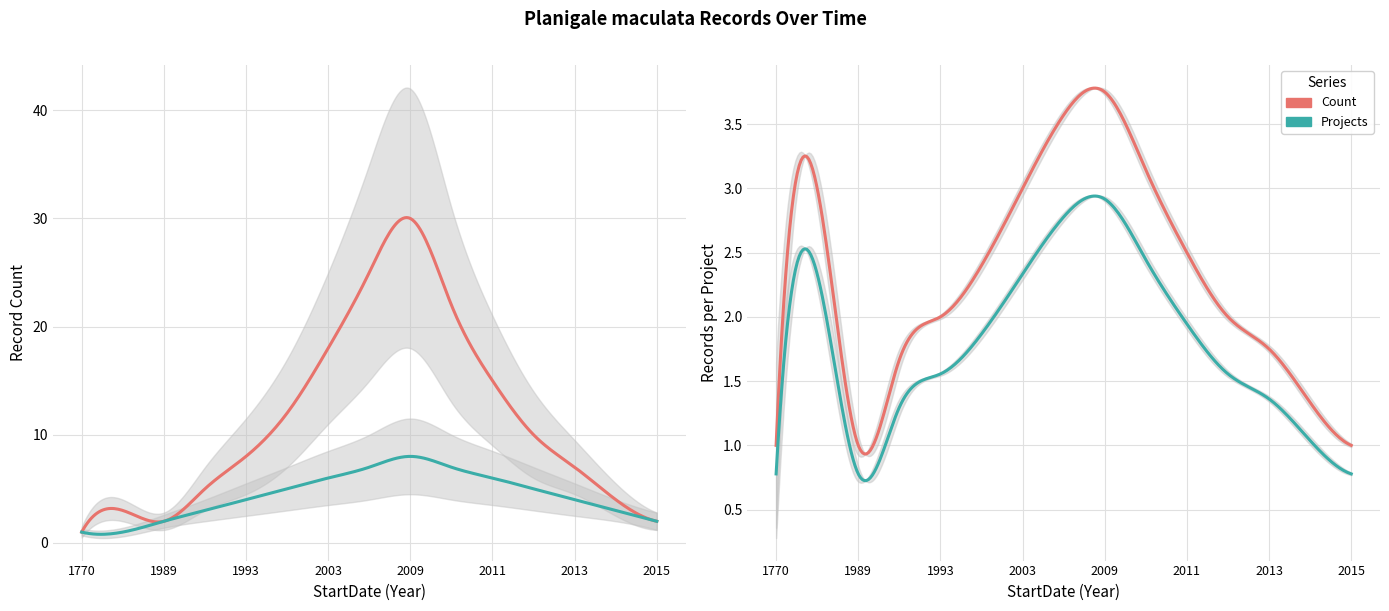

Is it true that Count equals 15 at 2011?

True